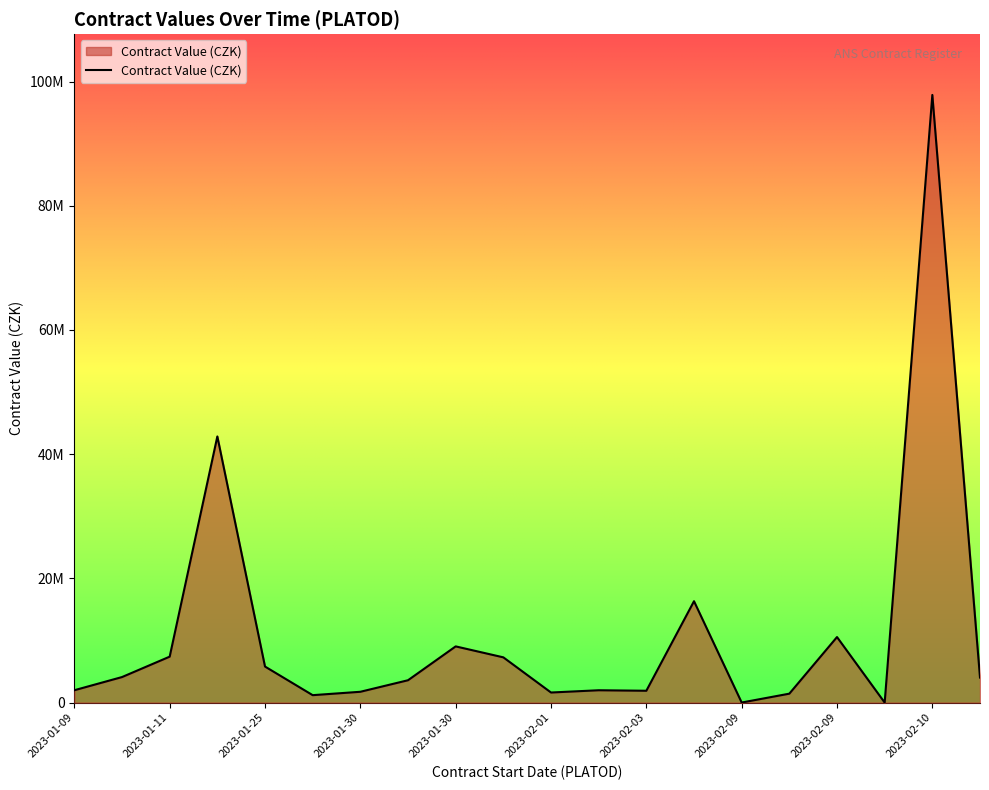

Does the chart display data point markers on the line(s)?

No